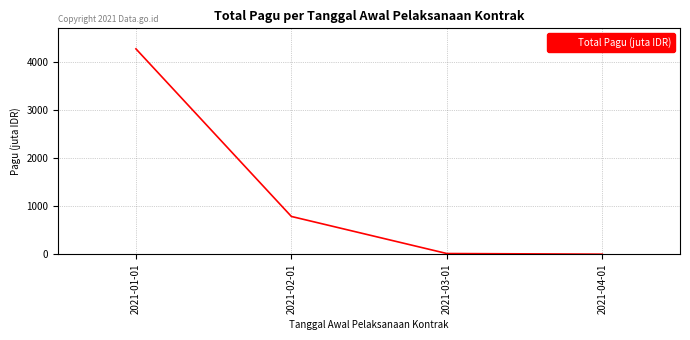

How many values are below 786?

2